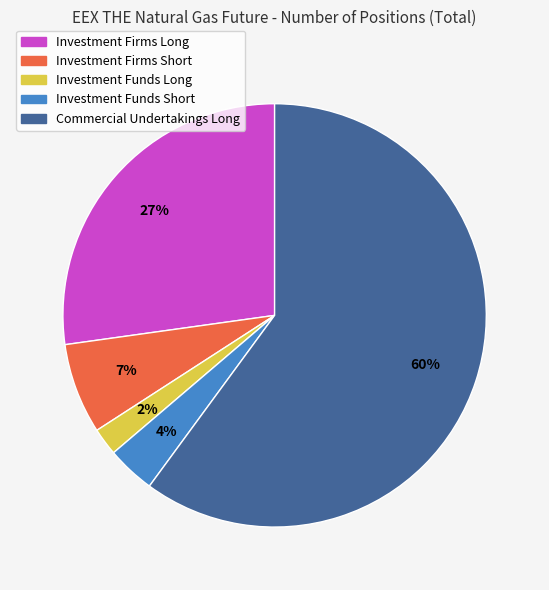

Rank the categories by value from highest to lowest.

Commercial Undertakings Long, Investment Firms Long, Investment Firms Short, Investment Funds Short, Investment Funds Long